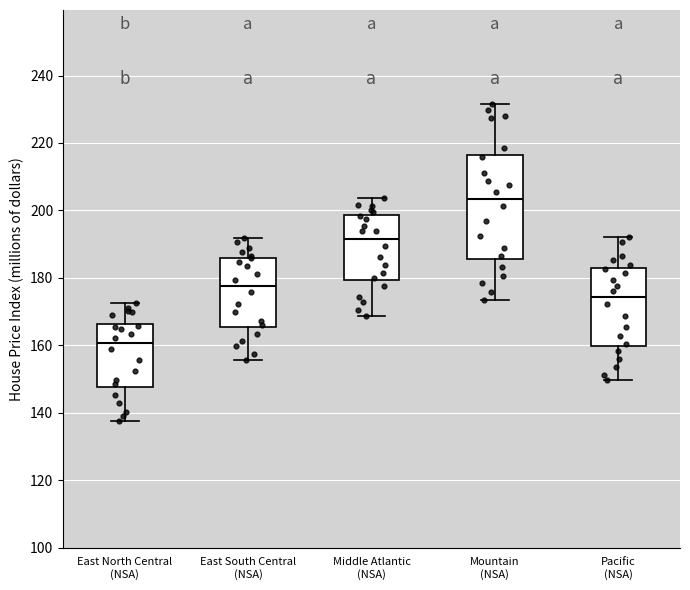

Reading left to right, read every box against the y-axis: the position of its median line, the range the box covers, and the ends of its whiskers. The values are not printed on the chart, so give them approximately, as read against the axis.

East North Central (NSA): median 160, box 148 to 166, whiskers 138 to 172
East South Central (NSA): median 178, box 166 to 186, whiskers 156 to 192
Middle Atlantic (NSA): median 192, box 180 to 198, whiskers 168 to 204
Mountain (NSA): median 204, box 186 to 216, whiskers 174 to 232
Pacific (NSA): median 174, box 160 to 182, whiskers 150 to 192